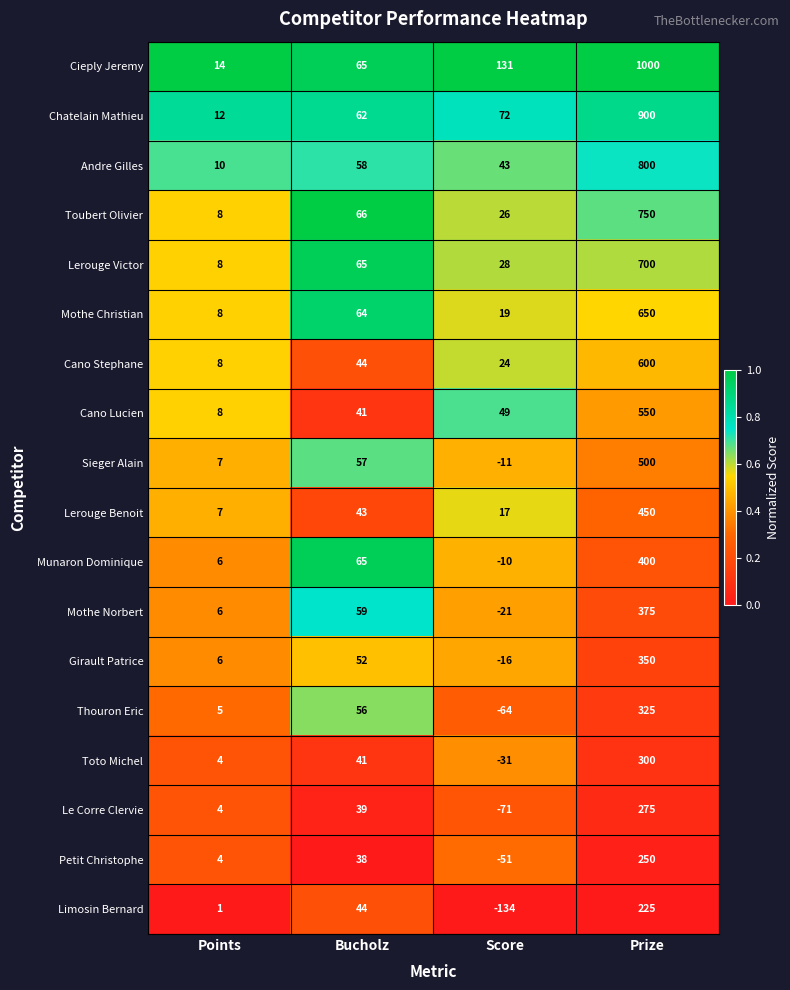

Which series changed the most between Score and Prize?

Cieply Jeremy